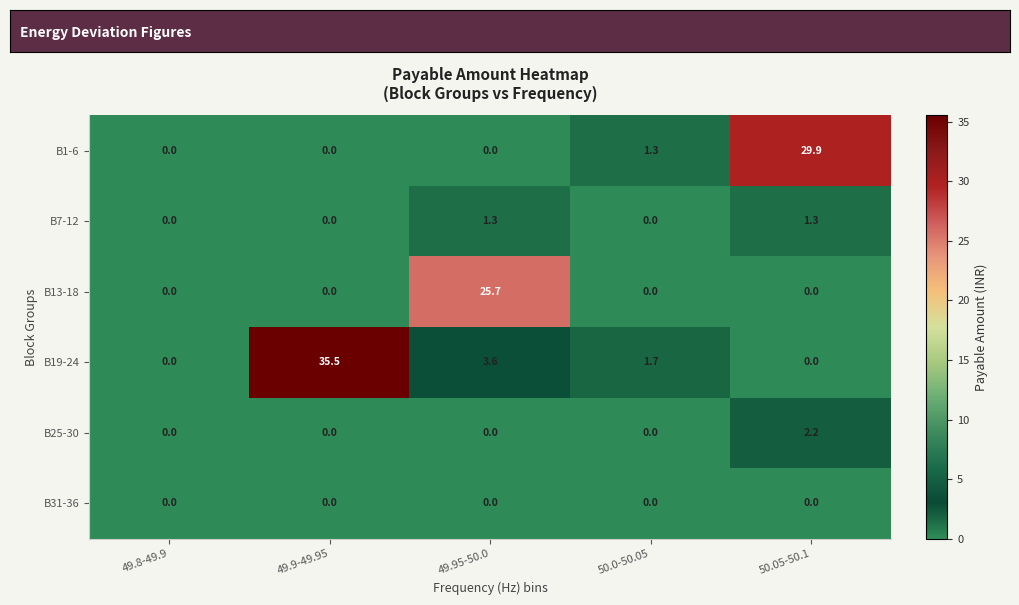

Count the number of data series in this chart.

6